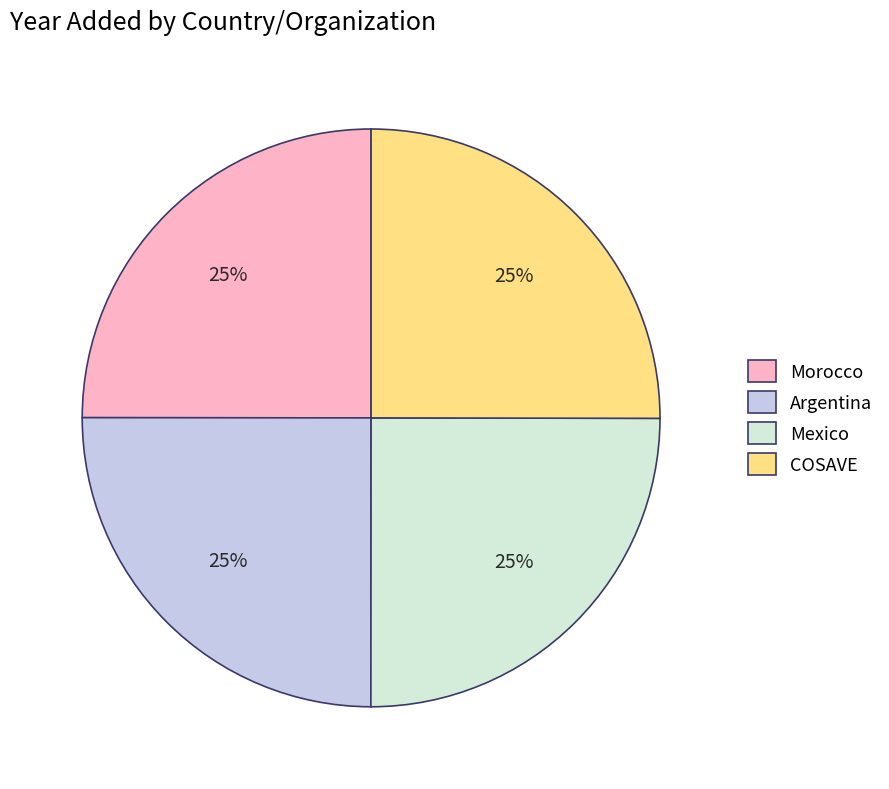

To the nearest percent, what portion does COSAVE represent?

25%